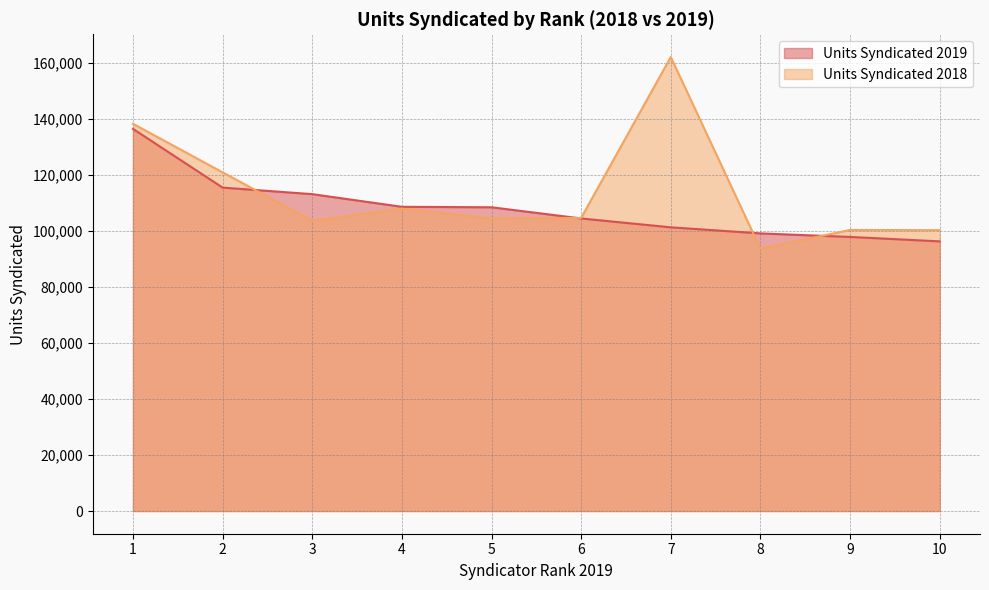

Which series changed the most between 6 and 7?

Units Syndicated 2018